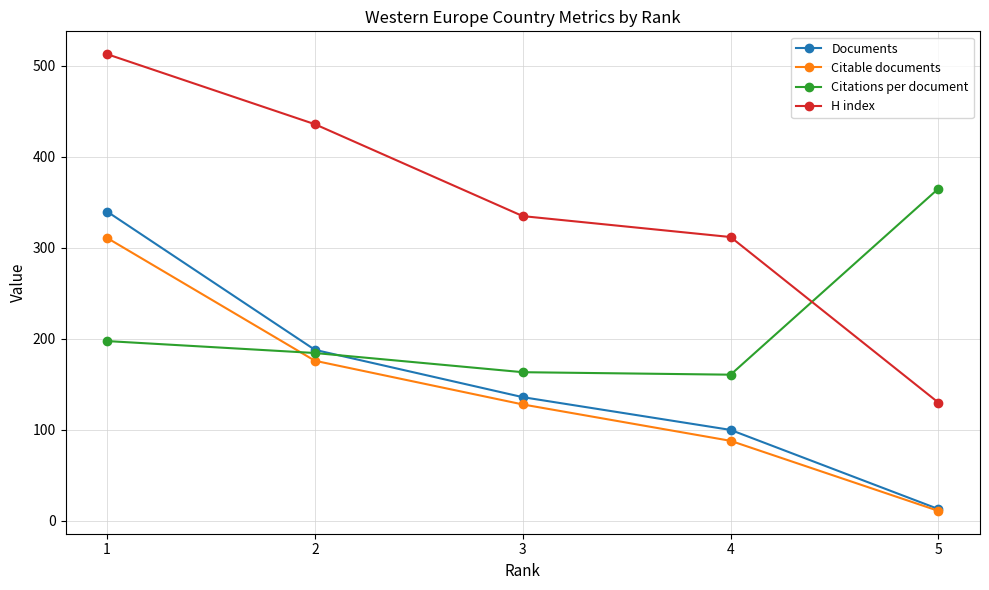

Is the value of H index at 2 greater than the value of Citable documents at 3?

Yes